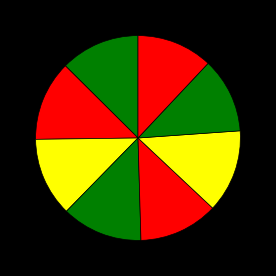

How many slices are in this pie chart?

8